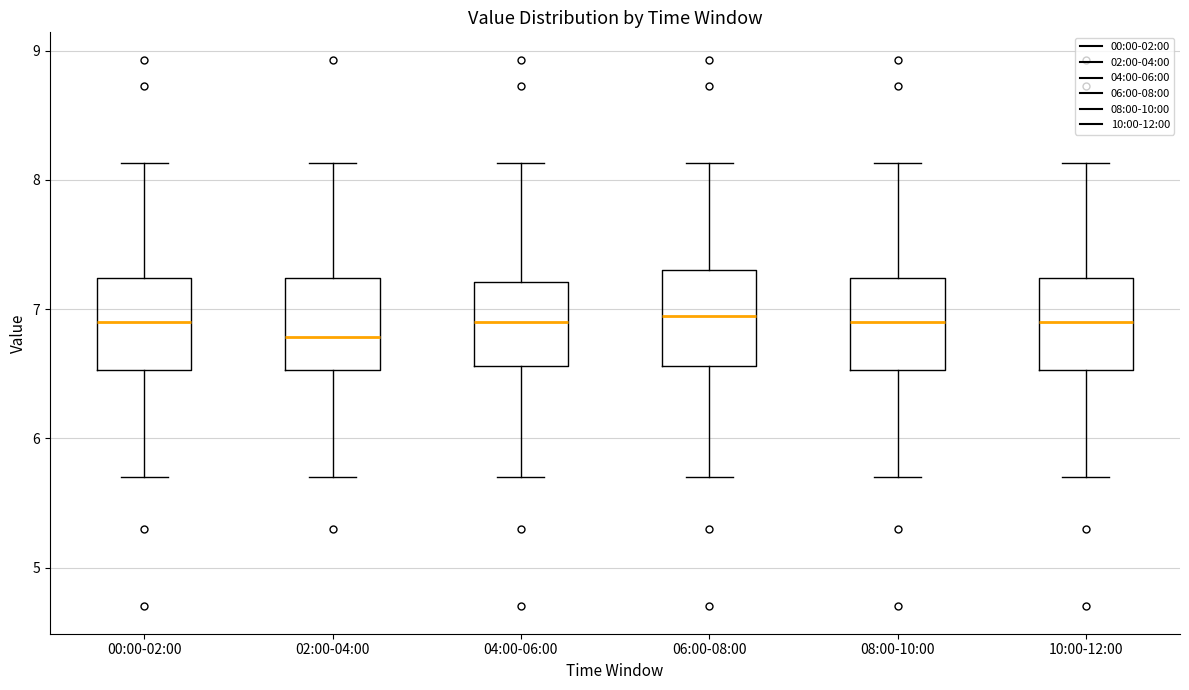

Reading left to right, transcribe this box plot: for each box, give where its median line is, the range the box spans, and where its two whiskers end, as read against the y-axis. The values are not printed on the chart, so give them approximately, as read against the axis.

00:00-02:00: median 6.9, box 6.5 to 7.2, whiskers 5.7 to 8.1
02:00-04:00: median 6.8, box 6.5 to 7.2, whiskers 5.7 to 8.1
04:00-06:00: median 6.9, box 6.6 to 7.2, whiskers 5.7 to 8.1
06:00-08:00: median 7.0, box 6.6 to 7.3, whiskers 5.7 to 8.1
08:00-10:00: median 6.9, box 6.5 to 7.2, whiskers 5.7 to 8.1
10:00-12:00: median 6.9, box 6.5 to 7.2, whiskers 5.7 to 8.1